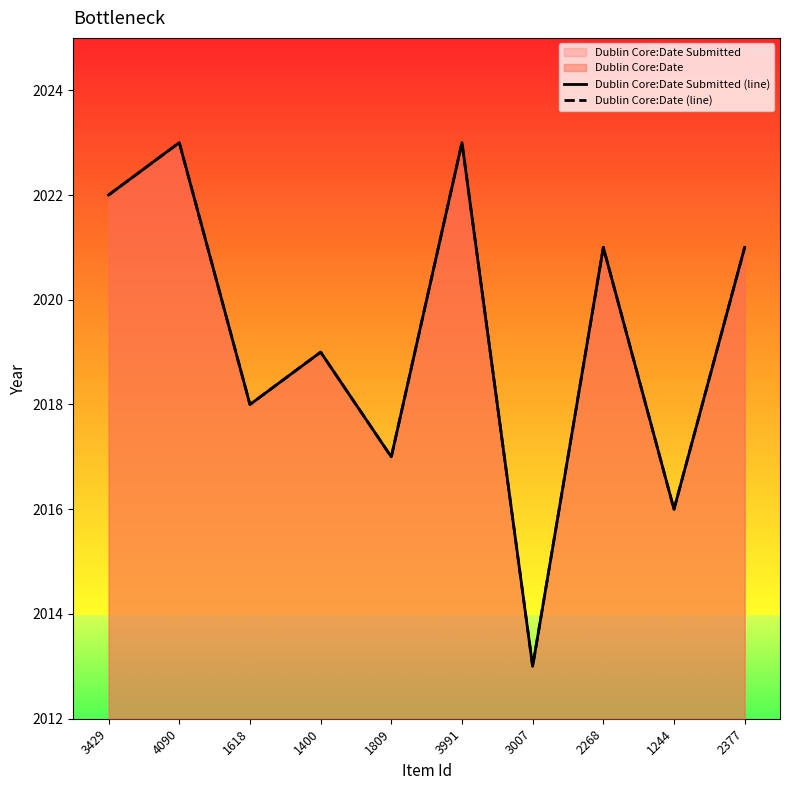

Is it true that Dublin Core:Date (line) equals 2649 at 2377?

False